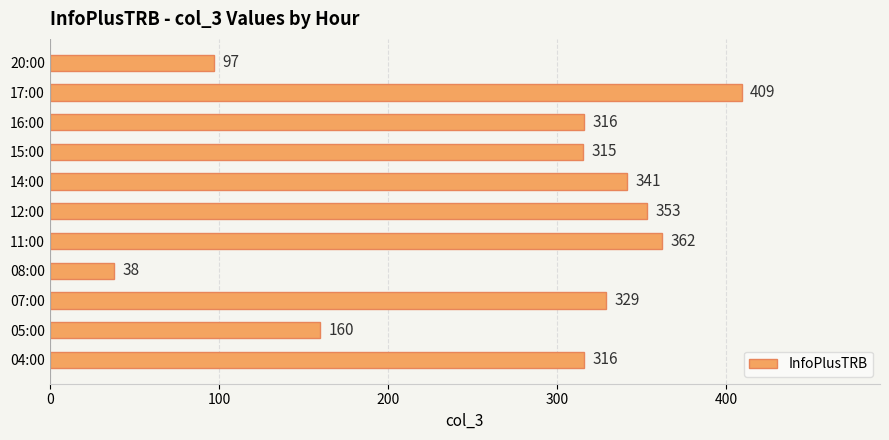

Which category has the highest value across all series?

17:00